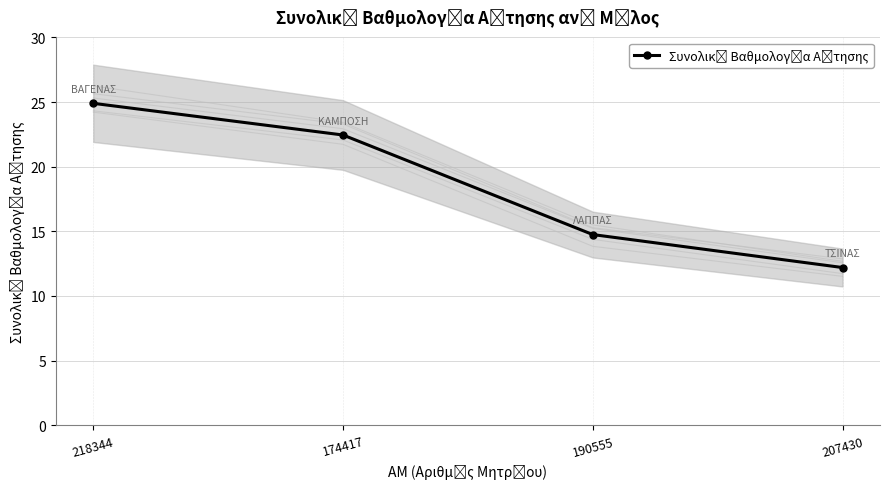

Count the number of data series in this chart.

1